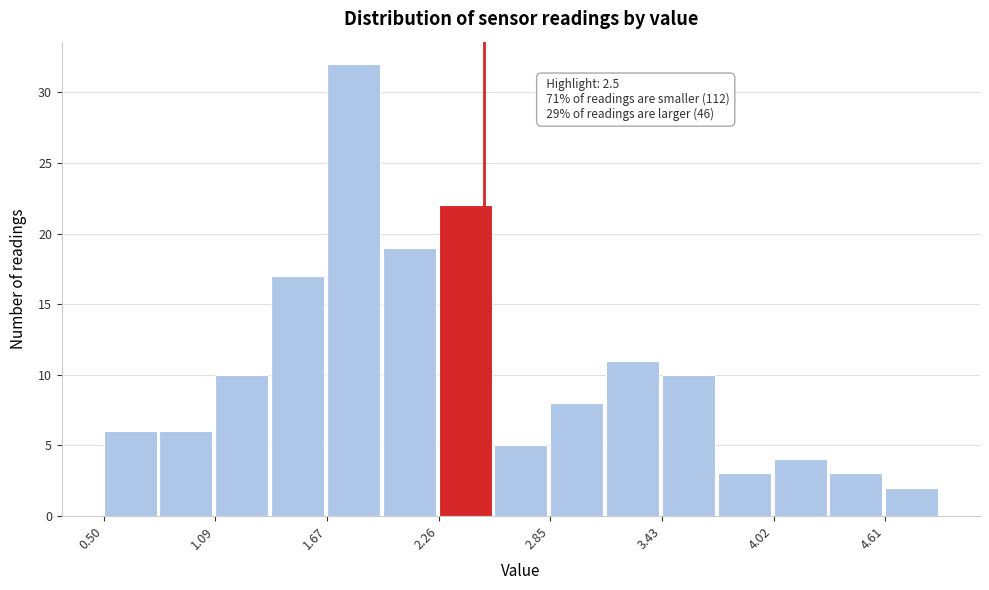

Read against the x-axis, roughly where is the centre of the tallest bar?

1.8